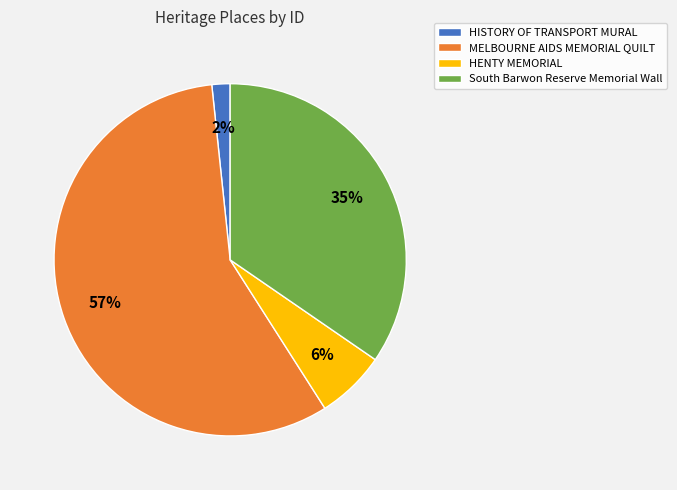

What is the majority slice?

MELBOURNE AIDS MEMORIAL QUILT